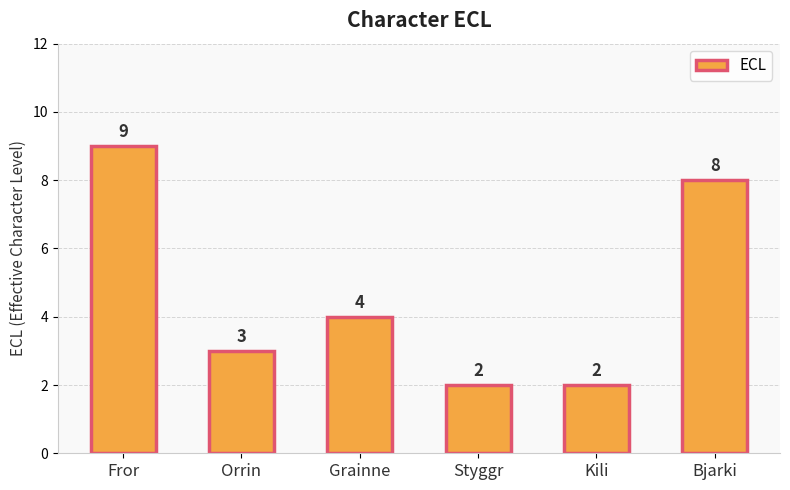

Which category has the highest value across all series?

Fror